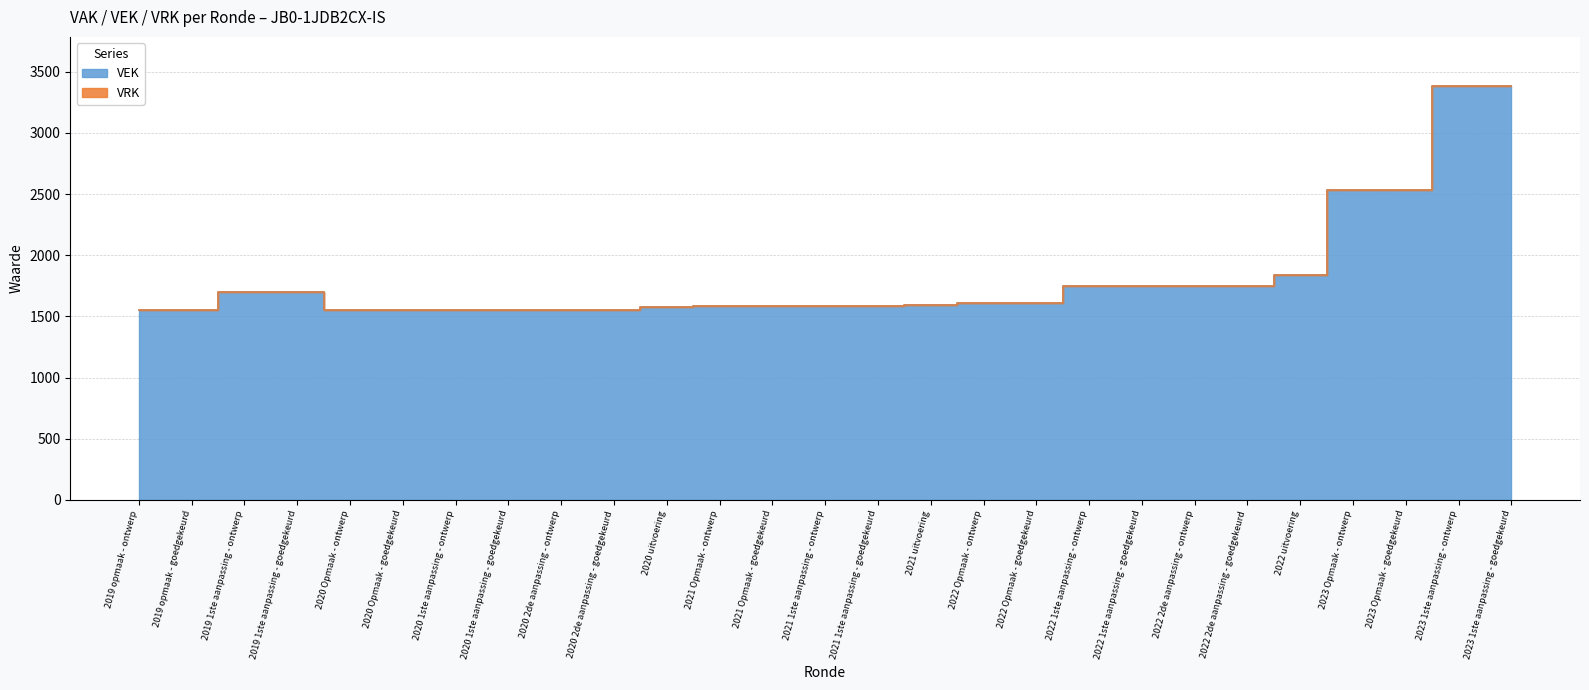

Does the chart display data point markers on the line(s)?

No